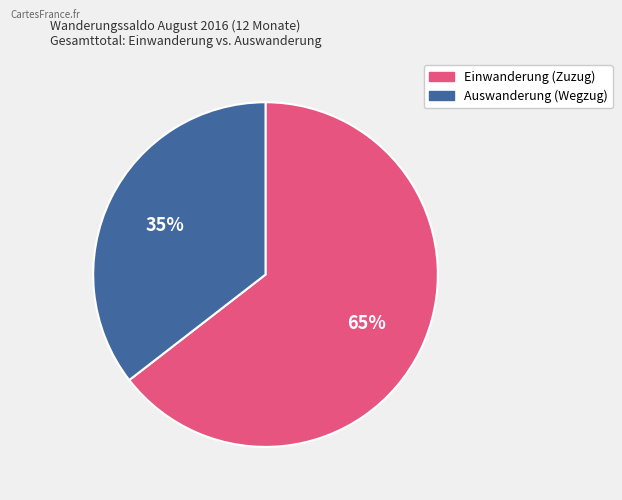

To the nearest percent, what percentage of the pie is Einwanderung (Zuzug)?

65%